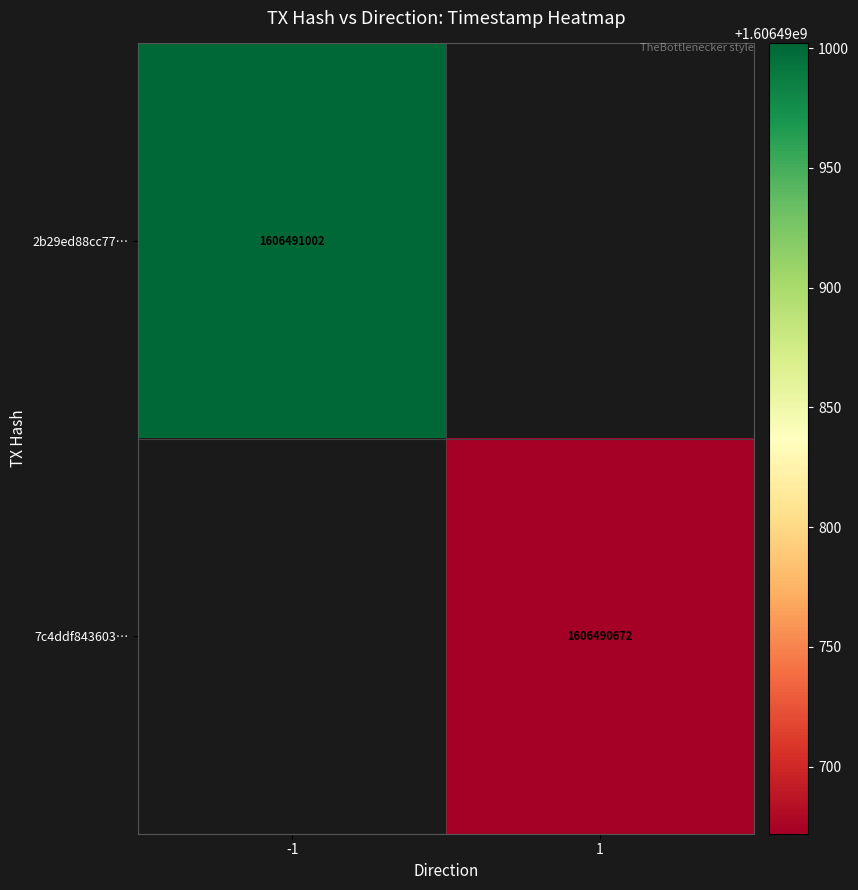

The value of 2b29ed88cc77d0d6c2ec503fbdfef0fd6714a38 at direction is -1. True or false?

True